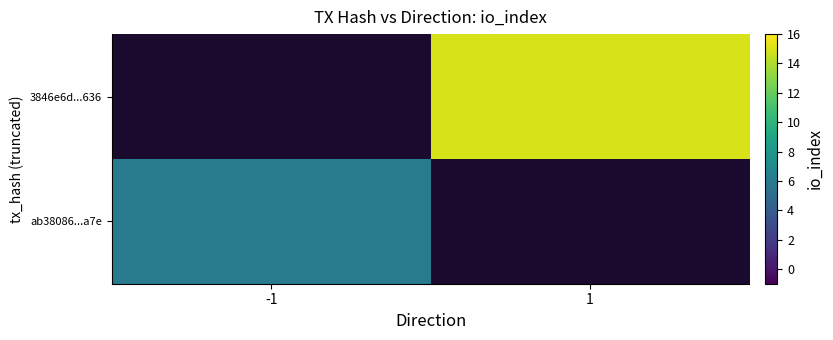

Between -1 and 1, which is larger?

1